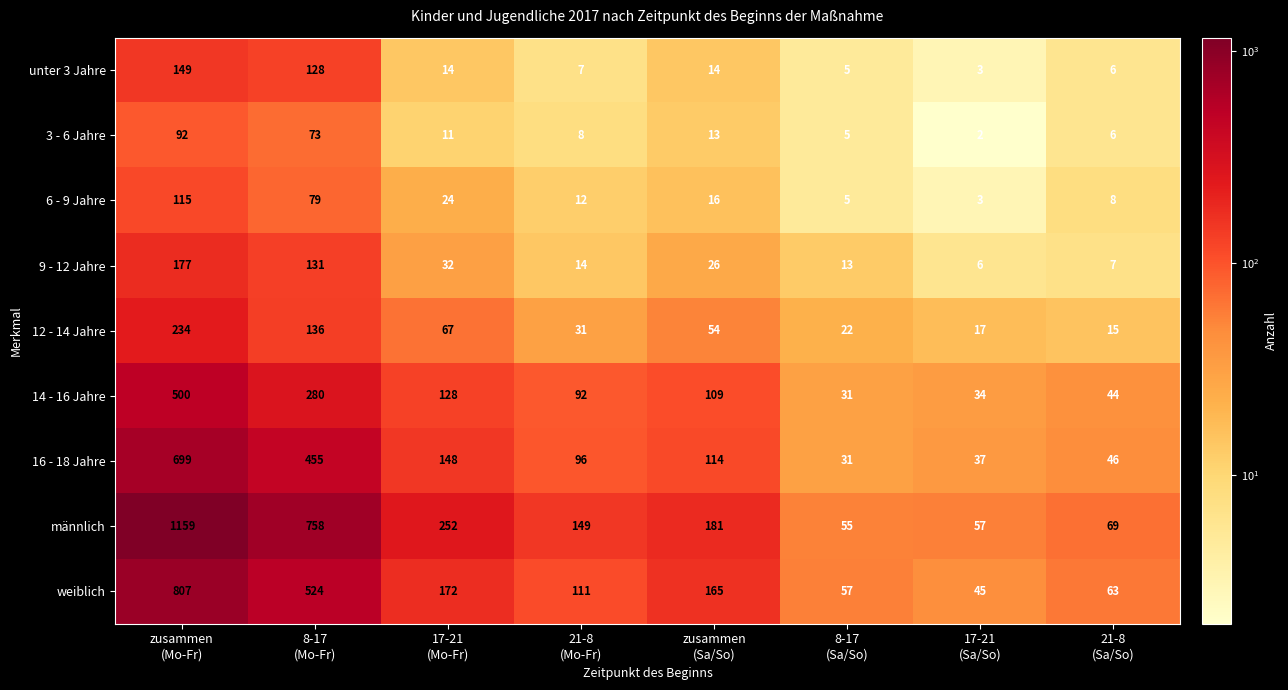

Which series has the widest spread of values?

männlich